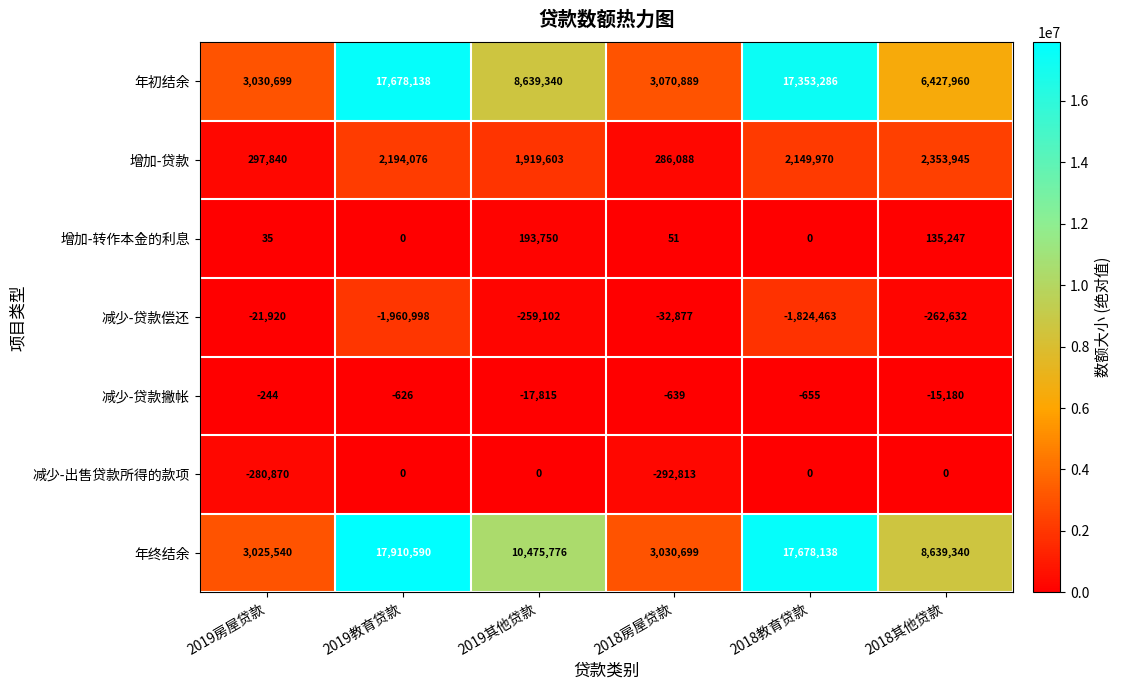

List the labels in order of 年终结余 value, smallest first.

2019房屋贷款, 2018房屋贷款, 2018其他贷款, 2019其他贷款, 2018教育贷款, 2019教育贷款